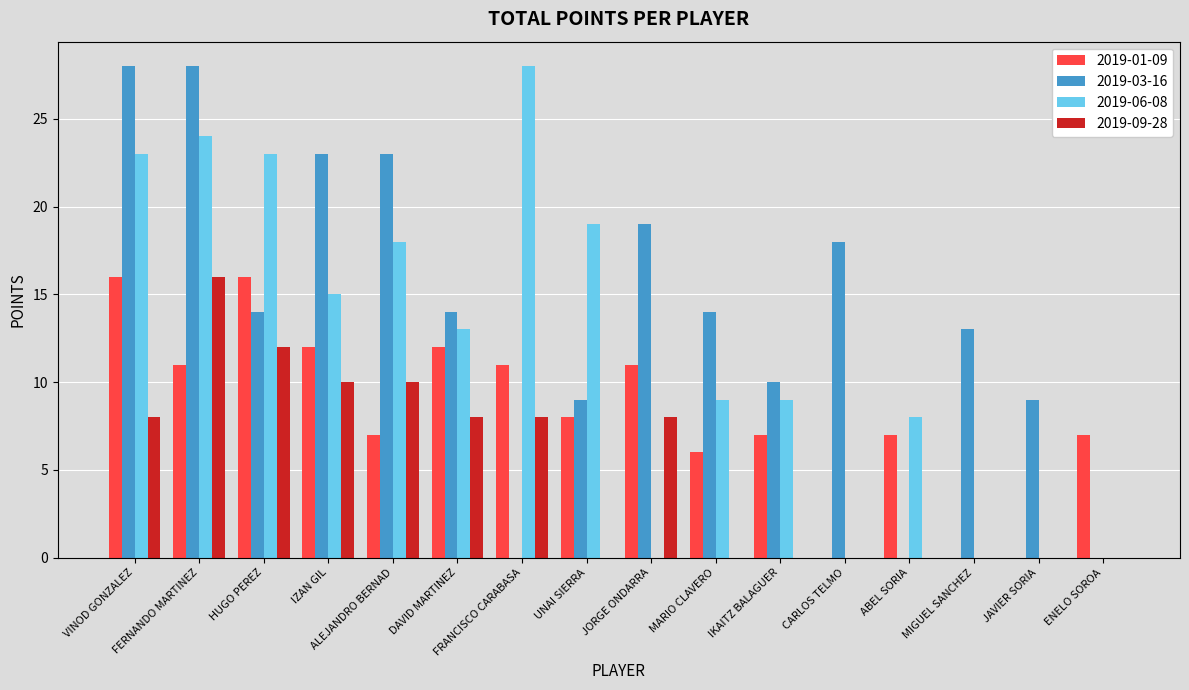

Reading left to right, extract all data points from this chart.

2019-01-09: VINOD GONZALEZ=16	FERNANDO MARTINEZ=11	HUGO PEREZ=16	IZAN GIL=12	ALEJANDRO BERNAD=7	DAVID MARTINEZ=12	FRANCISCO CARABASA=11	UNAI SIERRA=8	JORGE ONDARRA=11	MARIO CLAVERO=6	IKAITZ BALAGUER=7	CARLOS TELMO=0	ABEL SORIA=7	MIGUEL SANCHEZ=0	JAVIER SORIA=0	ENELO SOROA=7
2019-03-16: VINOD GONZALEZ=28	FERNANDO MARTINEZ=28	HUGO PEREZ=14	IZAN GIL=23	ALEJANDRO BERNAD=23	DAVID MARTINEZ=14	FRANCISCO CARABASA=0	UNAI SIERRA=9	JORGE ONDARRA=19	MARIO CLAVERO=14	IKAITZ BALAGUER=10	CARLOS TELMO=18	ABEL SORIA=0	MIGUEL SANCHEZ=13	JAVIER SORIA=9	ENELO SOROA=0
2019-06-08: VINOD GONZALEZ=23	FERNANDO MARTINEZ=24	HUGO PEREZ=23	IZAN GIL=15	ALEJANDRO BERNAD=18	DAVID MARTINEZ=13	FRANCISCO CARABASA=28	UNAI SIERRA=19	JORGE ONDARRA=0	MARIO CLAVERO=9	IKAITZ BALAGUER=9	CARLOS TELMO=0	ABEL SORIA=8	MIGUEL SANCHEZ=0	JAVIER SORIA=0	ENELO SOROA=0
2019-09-28: VINOD GONZALEZ=8	FERNANDO MARTINEZ=16	HUGO PEREZ=12	IZAN GIL=10	ALEJANDRO BERNAD=10	DAVID MARTINEZ=8	FRANCISCO CARABASA=8	UNAI SIERRA=0	JORGE ONDARRA=8	MARIO CLAVERO=0	IKAITZ BALAGUER=0	CARLOS TELMO=0	ABEL SORIA=0	MIGUEL SANCHEZ=0	JAVIER SORIA=0	ENELO SOROA=0